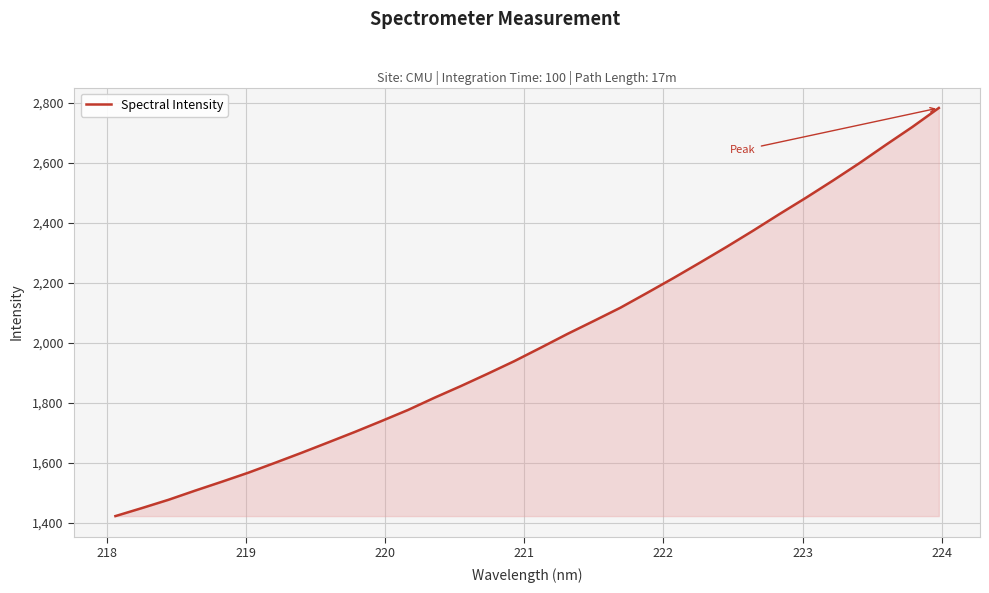

What is the greatest value displayed?

2783.8